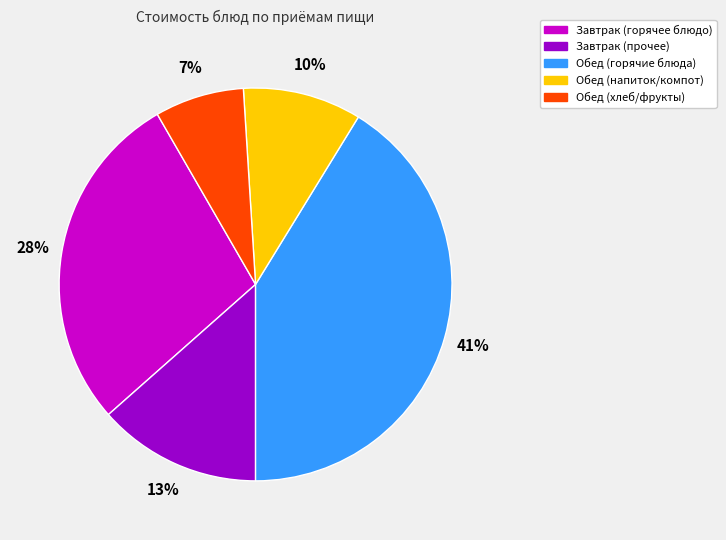

To the nearest percent, what is the difference between the largest and smallest slice percentages?

34%